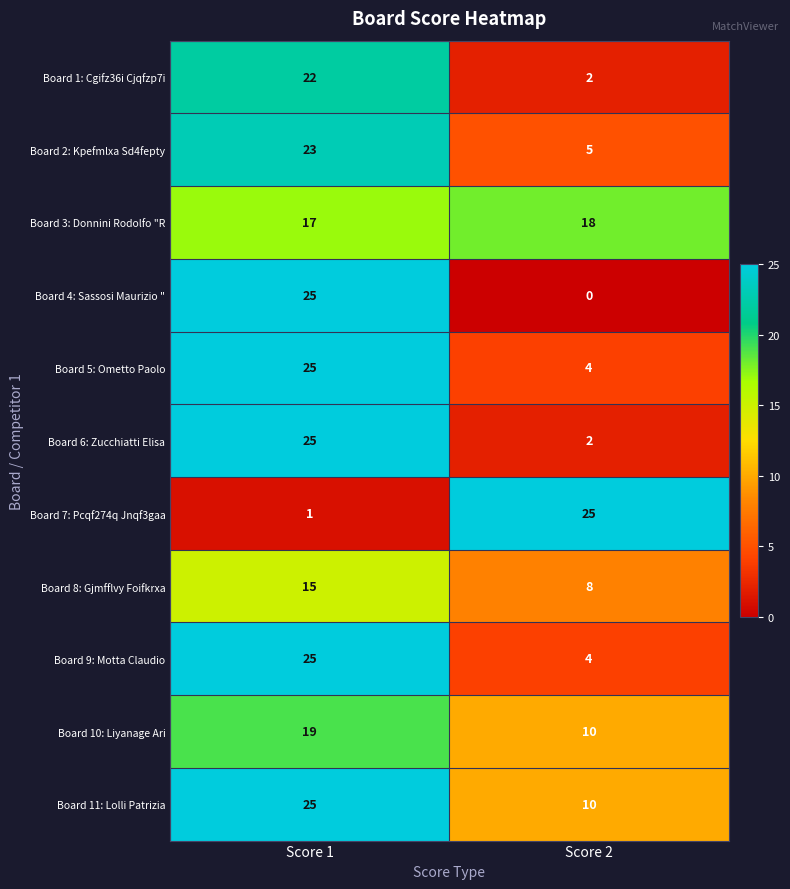

At how many categories does at least one series exceed 14?

2